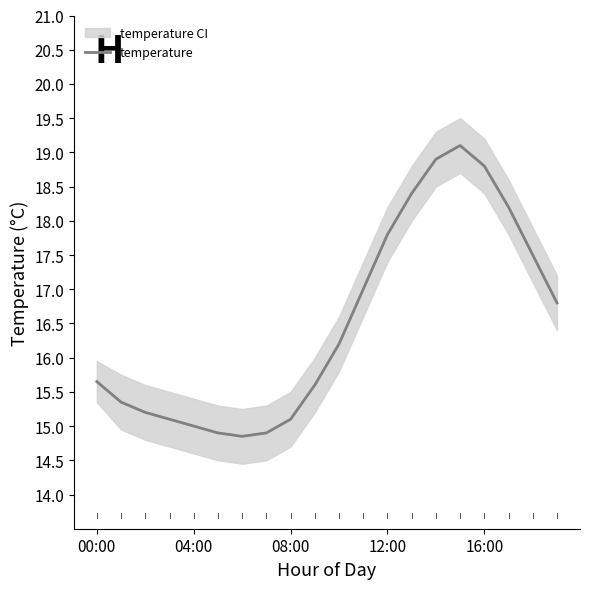

What is the change in value from 00:00 to 10?

+0.5